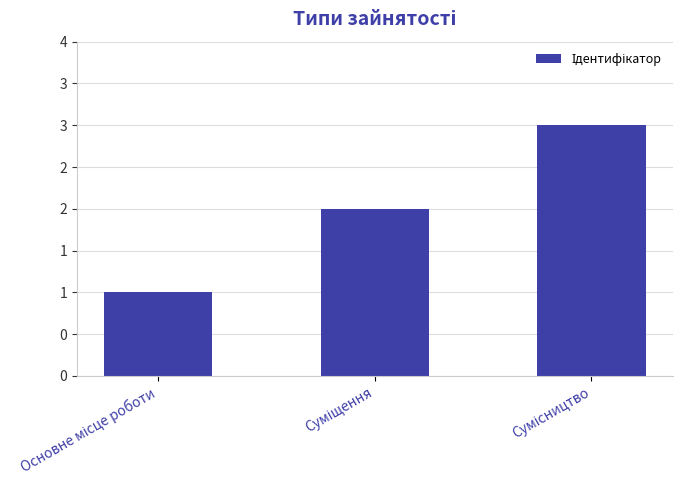

What is the change in value from Основне місце роботи to Сумісництво?

+2